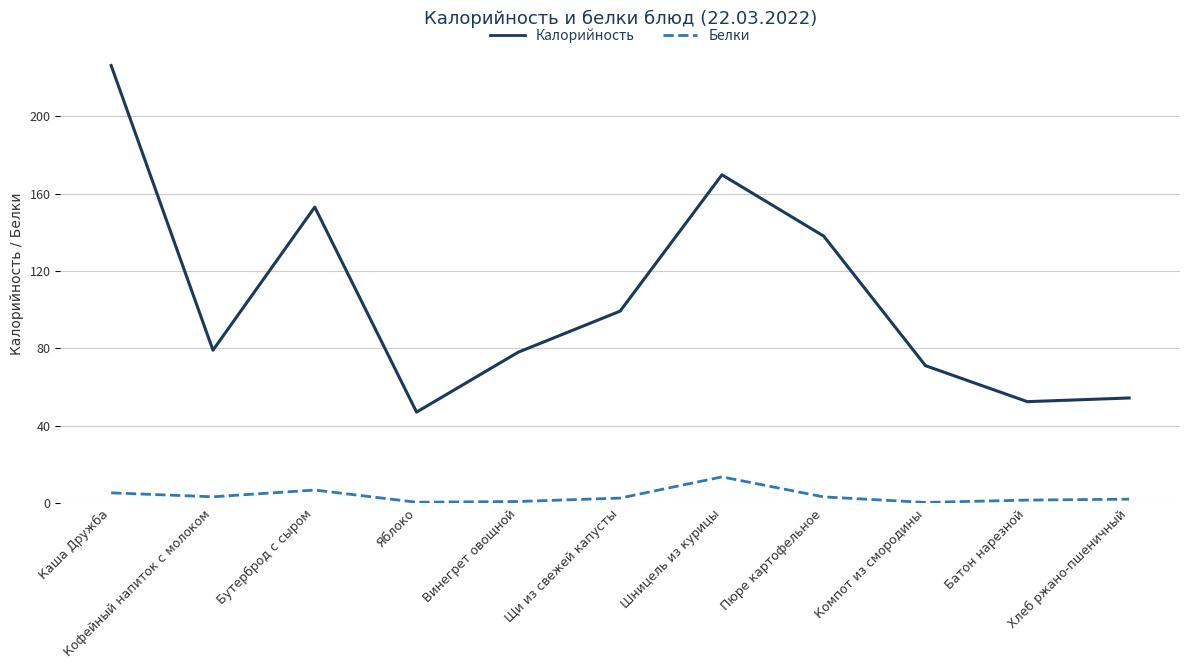

Count the number of data series in this chart.

2